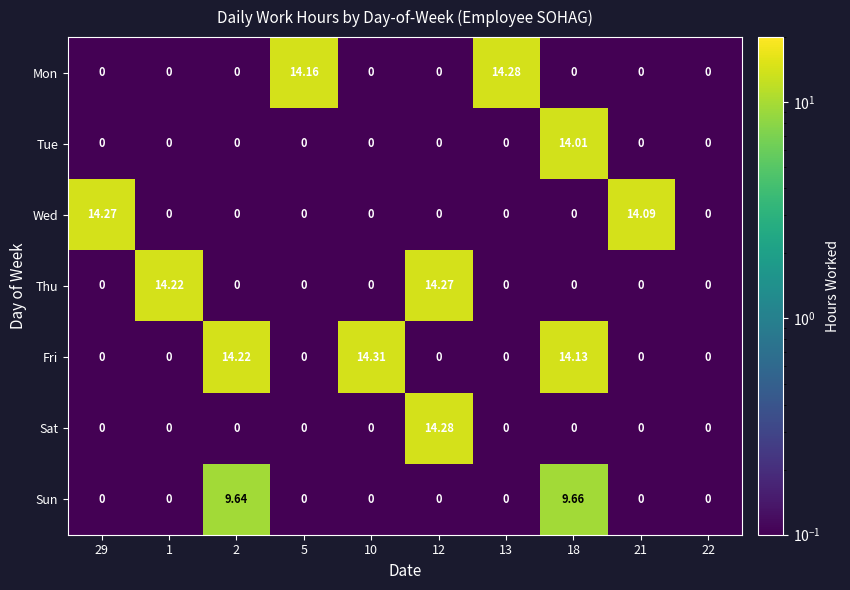

Is the value of Thu at 12 greater than the value of Sat at 10?

Yes